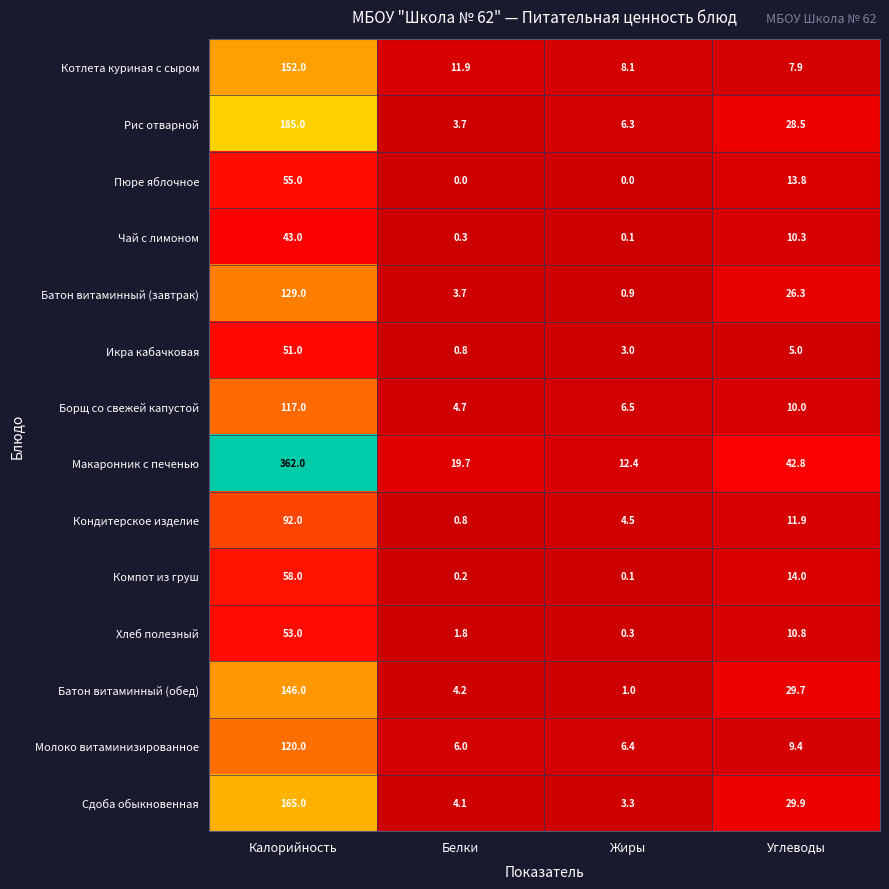

What is the difference between the maximum and second lowest values in the Котлета куриная с сыром series?

143.9